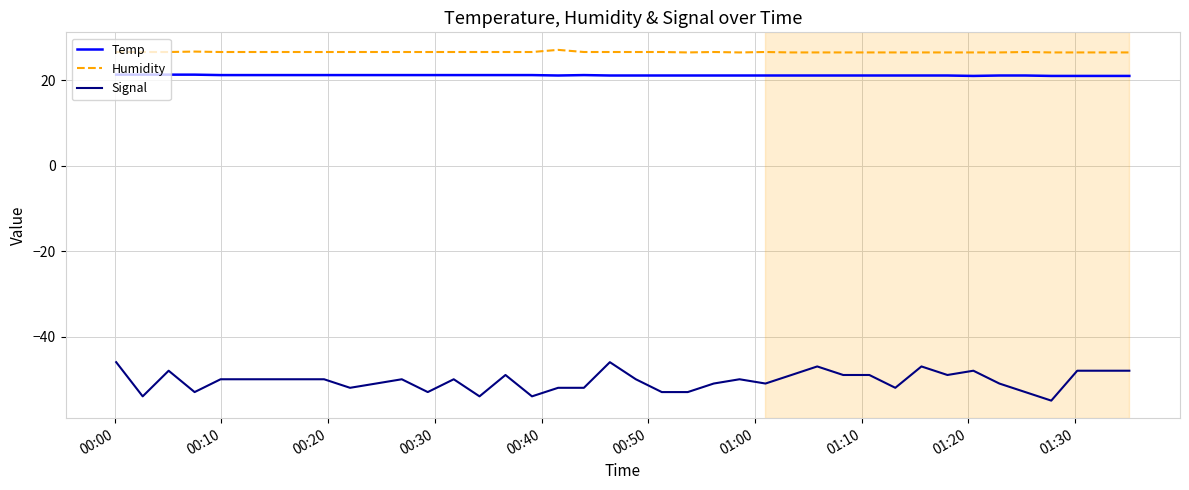

What is the maximum value for Temp?

21.3